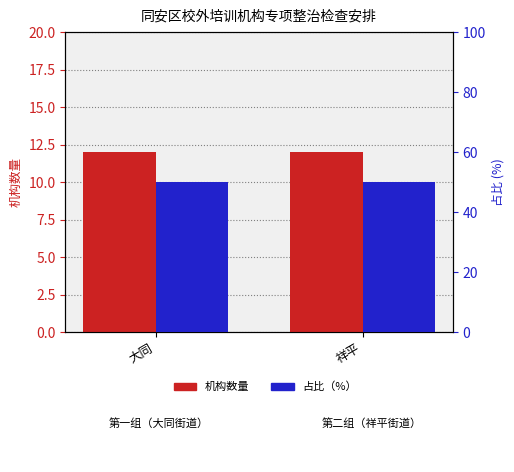

How many distinct data groups are displayed?

2